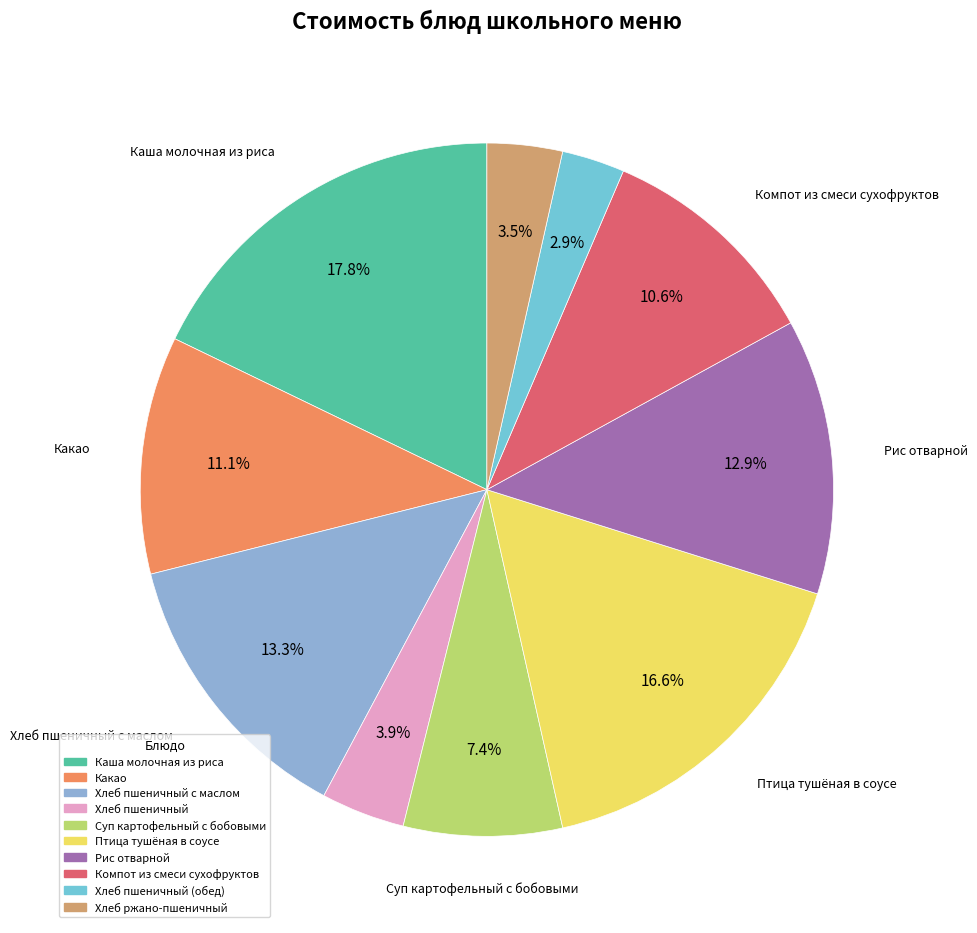

Count the number of slices in the pie.

10